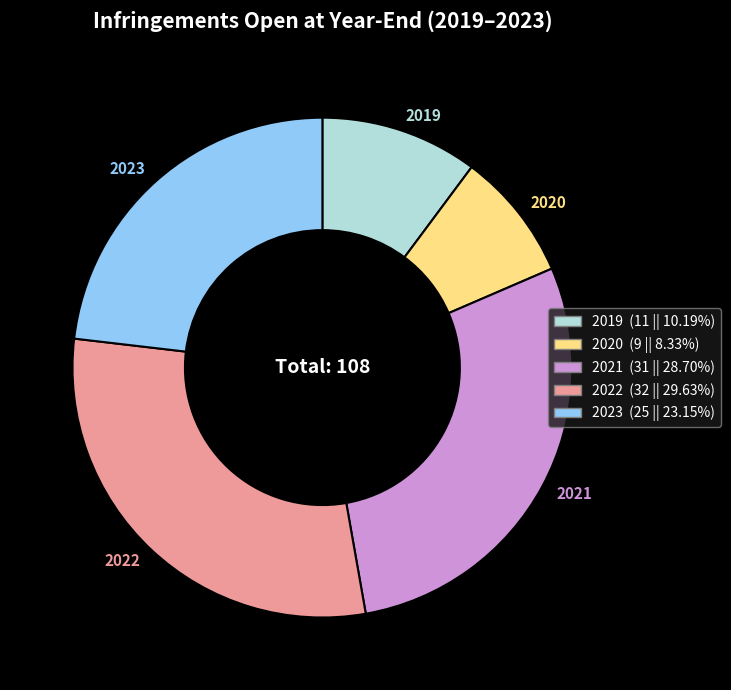

Is 2019 the majority of the pie?

No